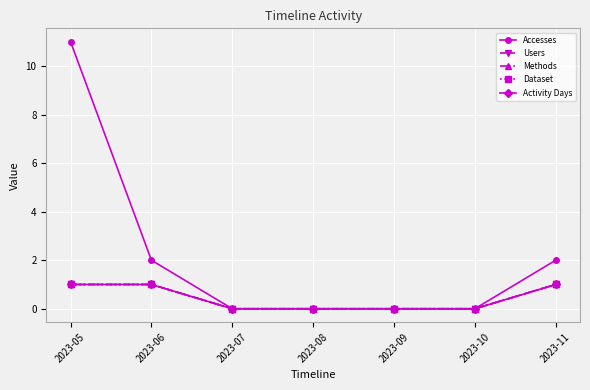

Is this an area chart (filled region under the line)?

No